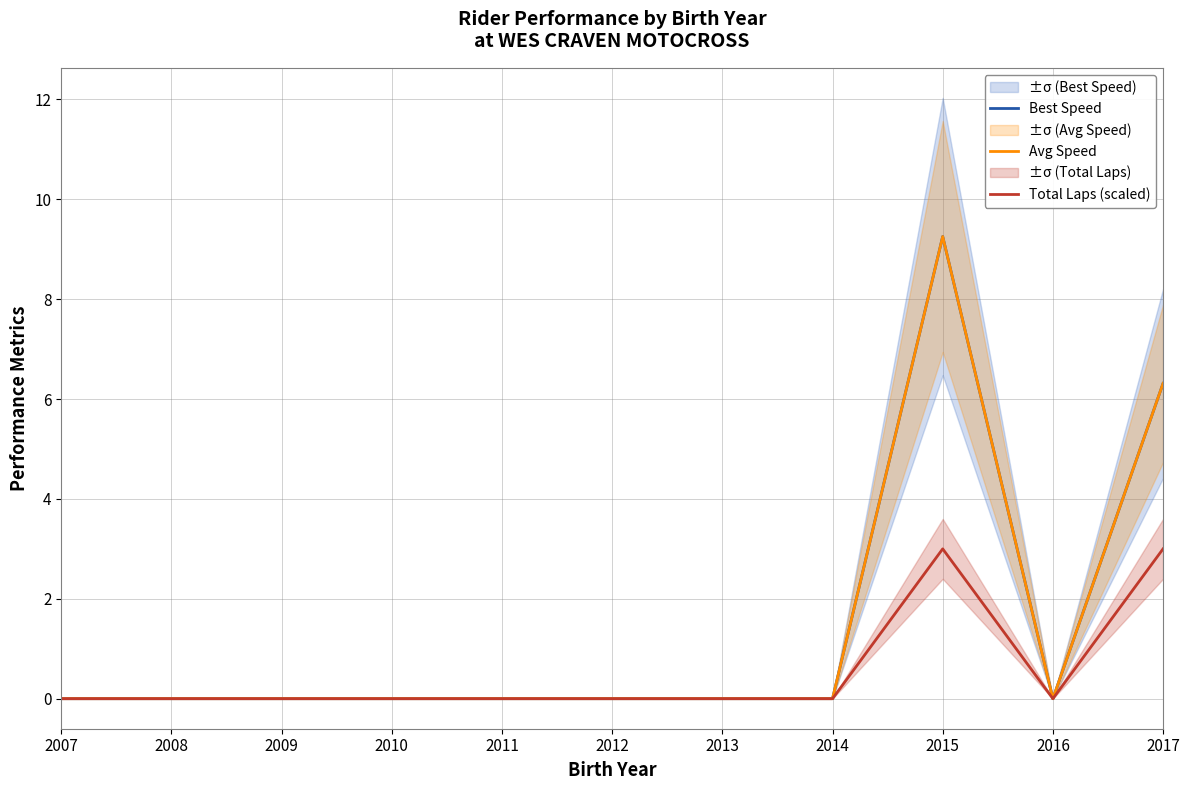

How many values in the Total Laps (scaled) series exceed 0?

2